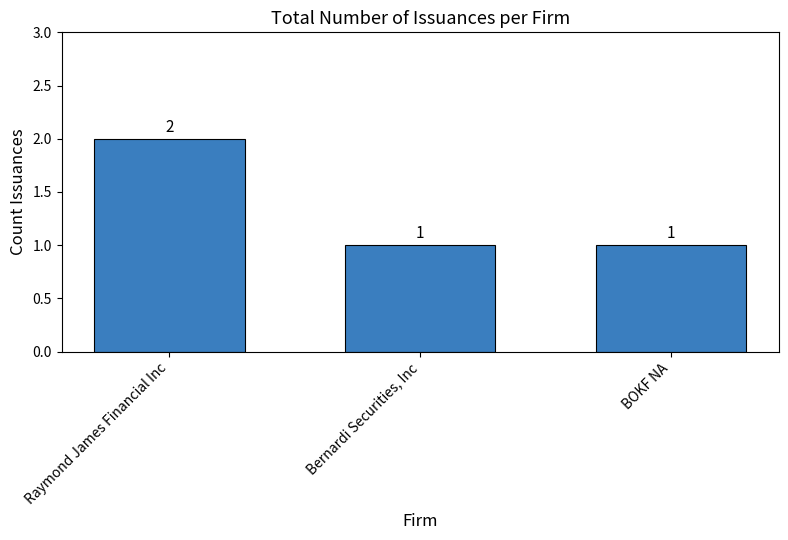

What is the sum of the values at BOKF NA and Raymond James Financial Inc?

3